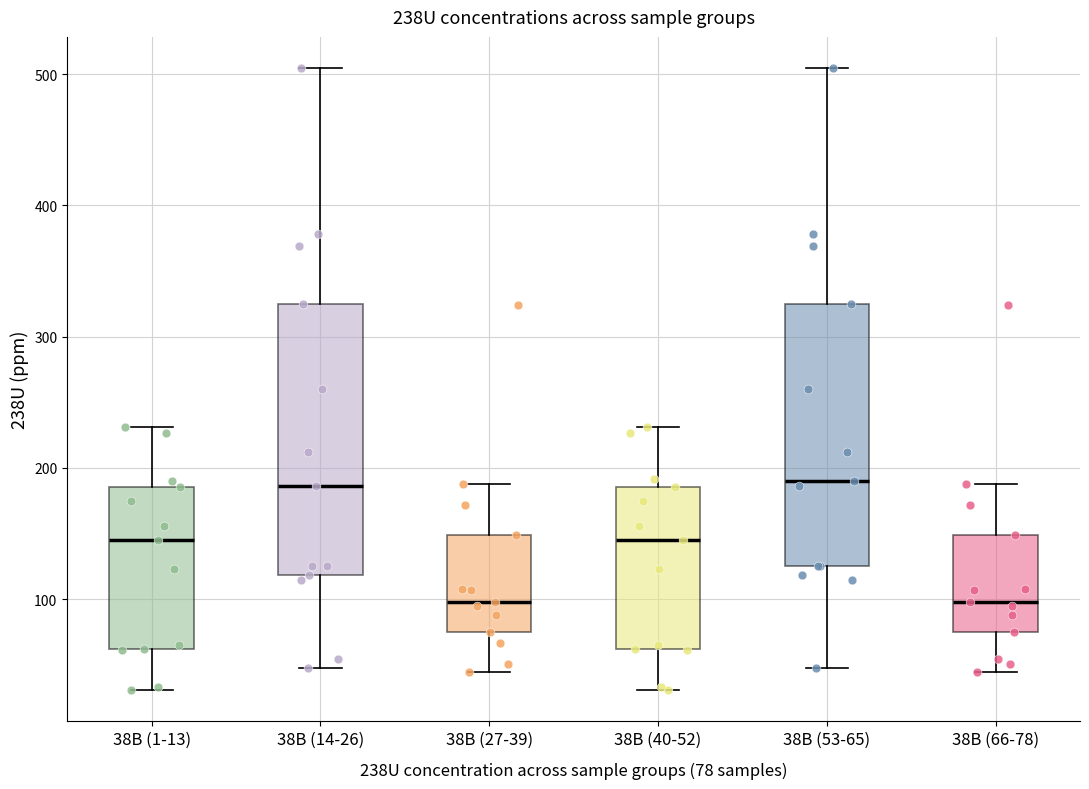

Where does the median line of the box for 38B (27-39) sit on the y-axis? The values are not printed on the chart, so give them approximately, as read against the axis.

100